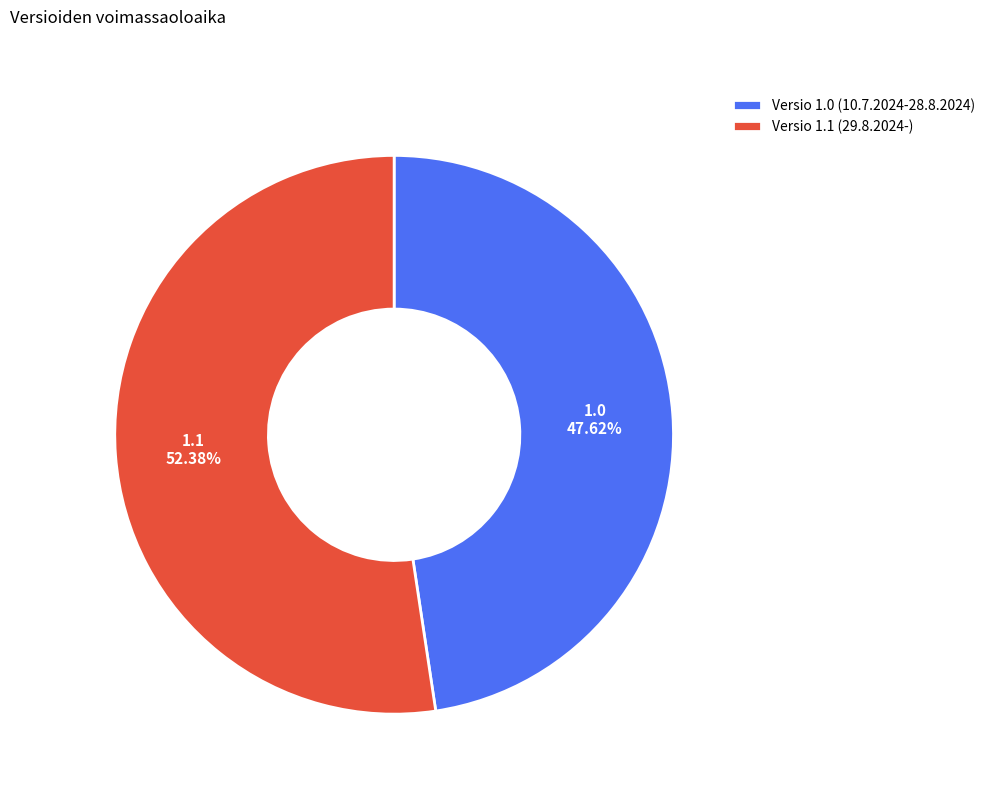

Count the number of slices in the pie.

2